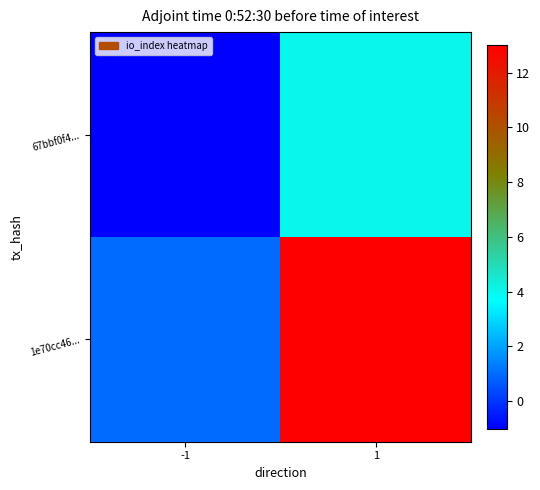

How many distinct data groups are displayed?

2